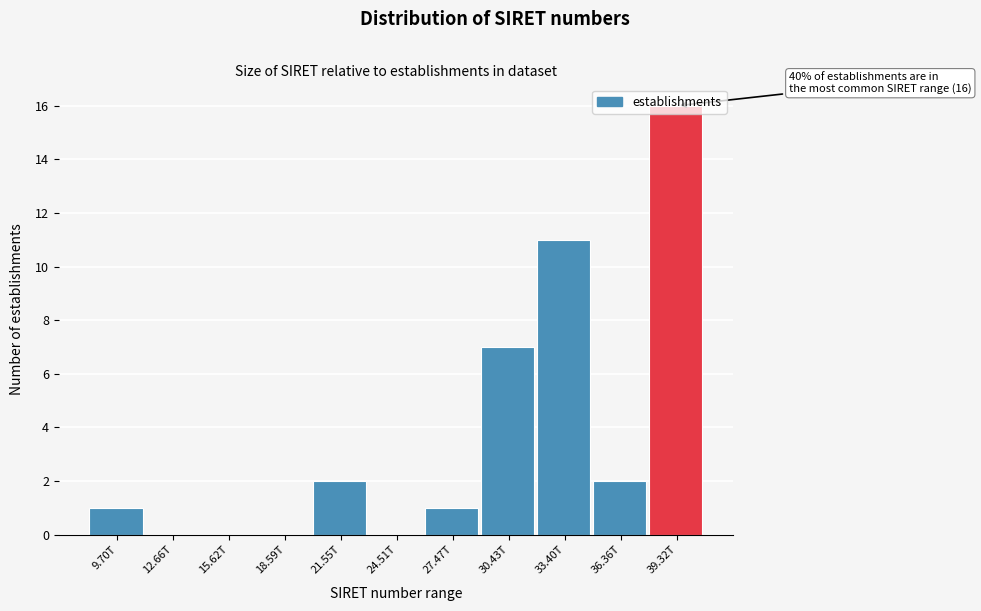

What is the sum of the values at 36.36T and 39.32T?

18